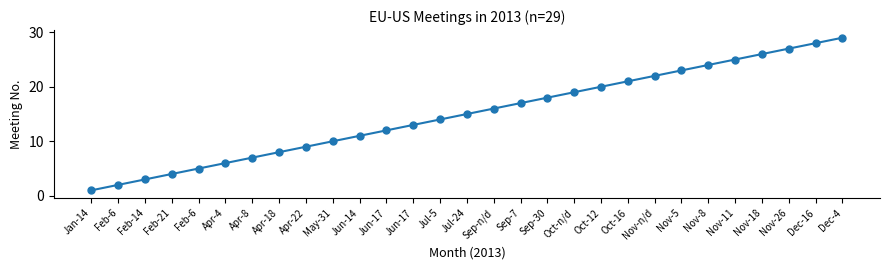

Which category has the lowest value across all series?

Jan-14